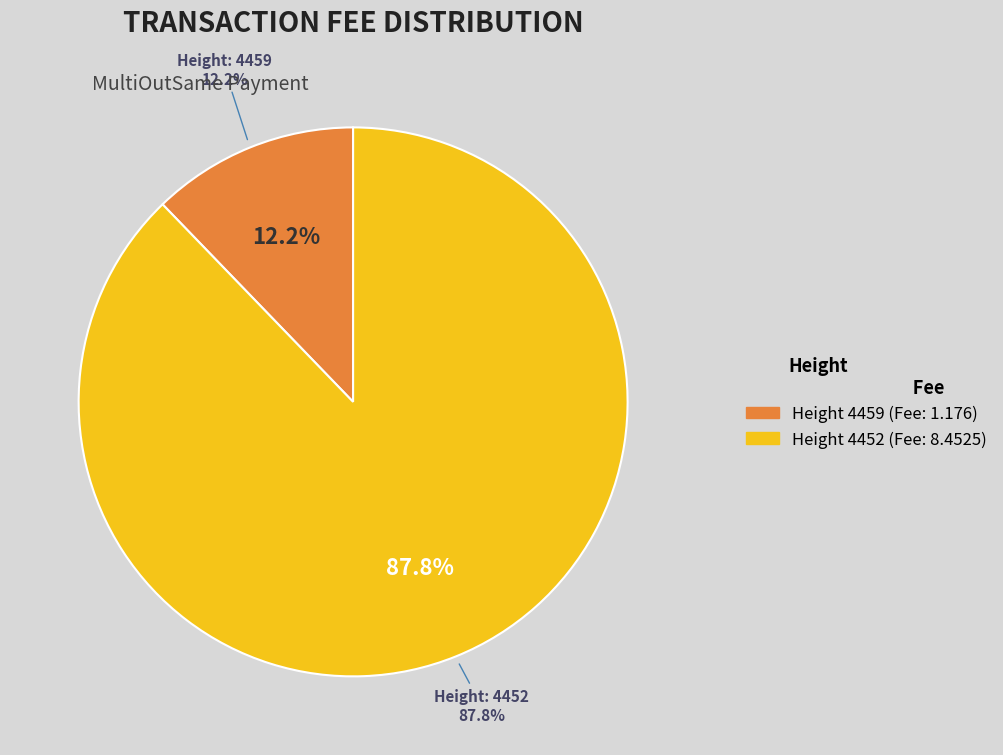

To the nearest percent, what is the difference between the largest and smallest slice percentages?

76%